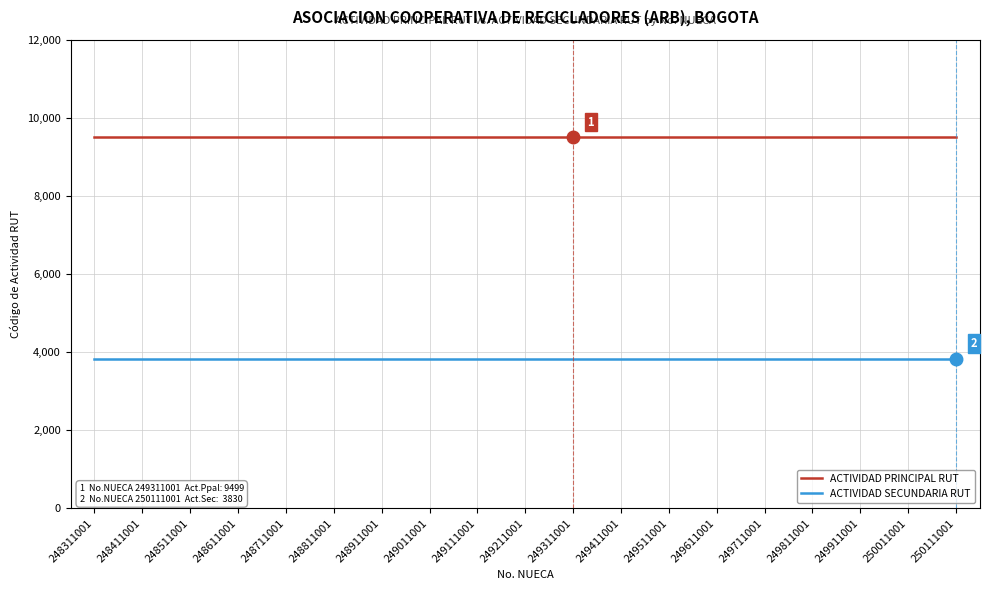

True or false: ACTIVIDAD SECUNDARIA RUT and ACTIVIDAD PRINCIPAL RUT intersect in this chart.

False